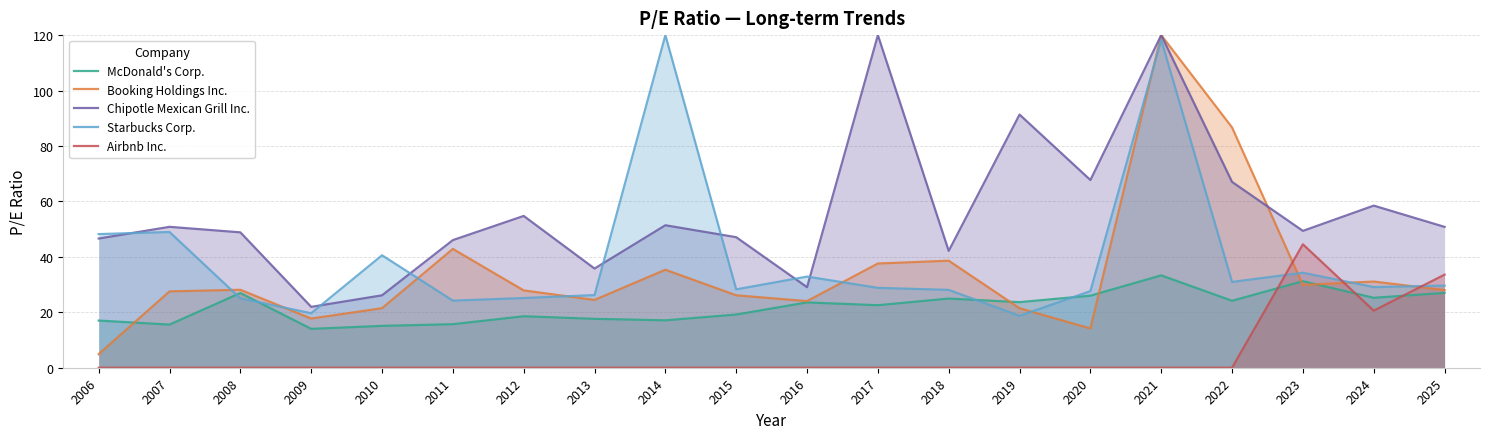

How many lines are shown in the chart?

5